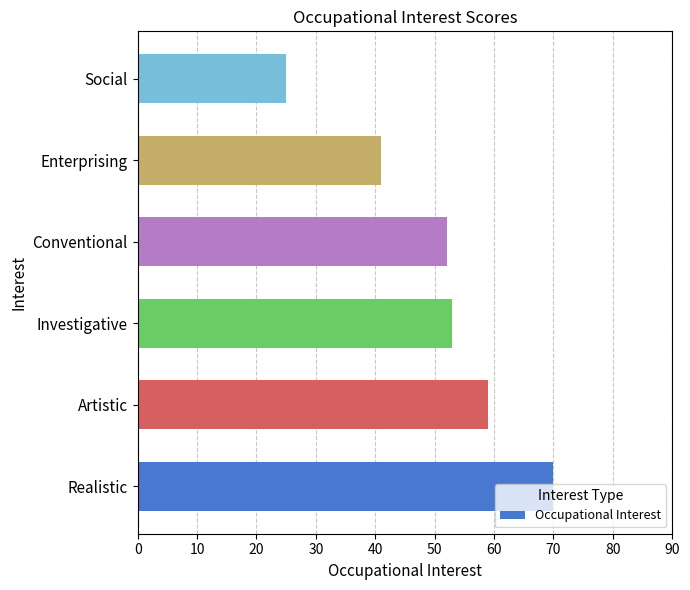

Between Artistic and Conventional, which is larger?

Artistic